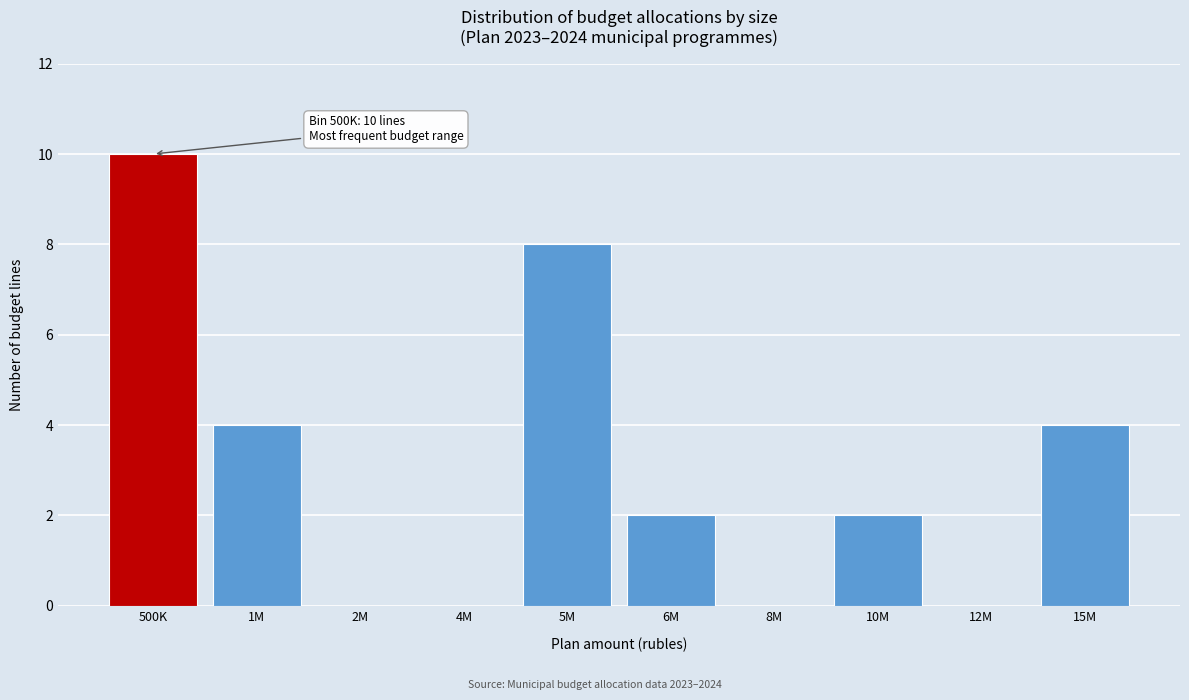

Reading left to right, extract all data points from this chart.

500K=10	1M=4	2M=0	4M=0	5M=8	6M=2	8M=0	10M=2	12M=0	15M=4